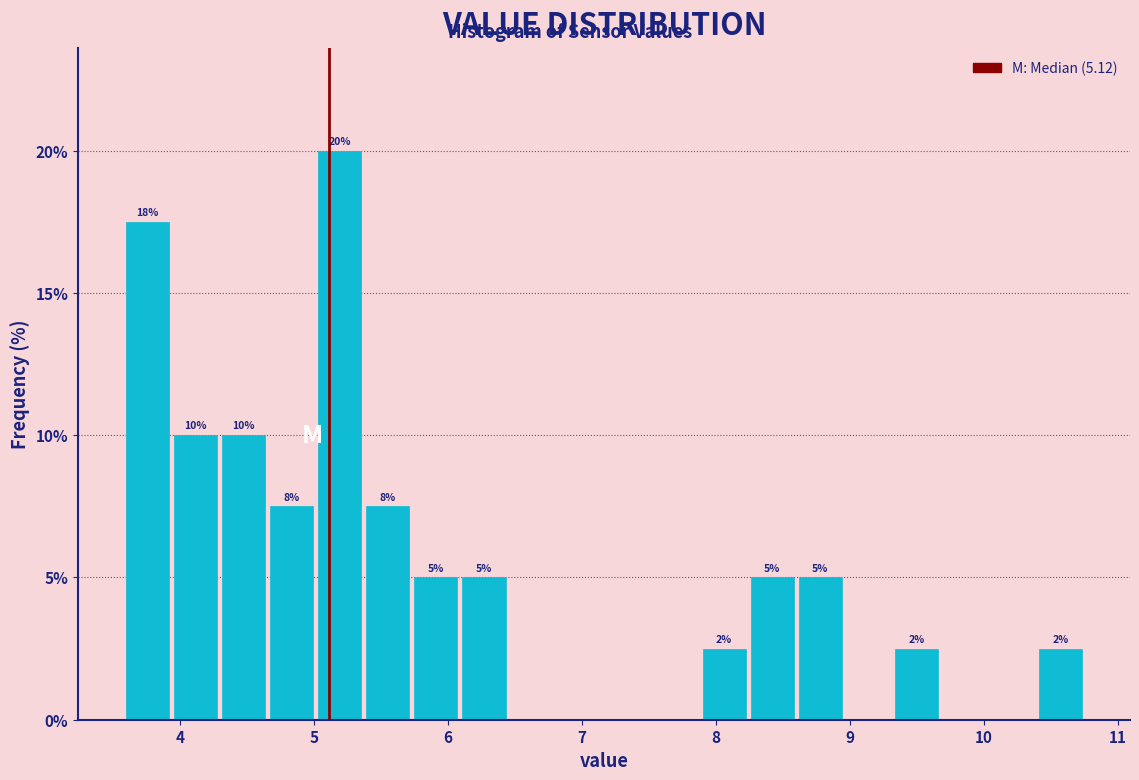

Around what value on the x-axis is the tallest bar? Give the approximate position of its centre, as read against the axis.

5.2